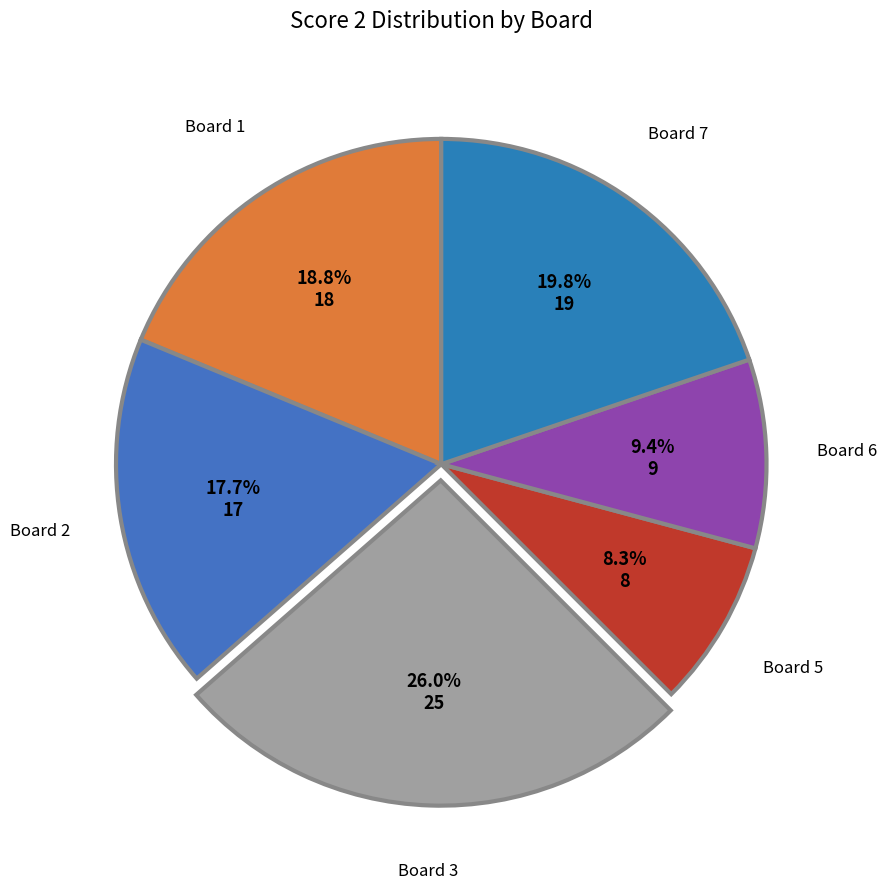

How many segments does this pie chart have?

6